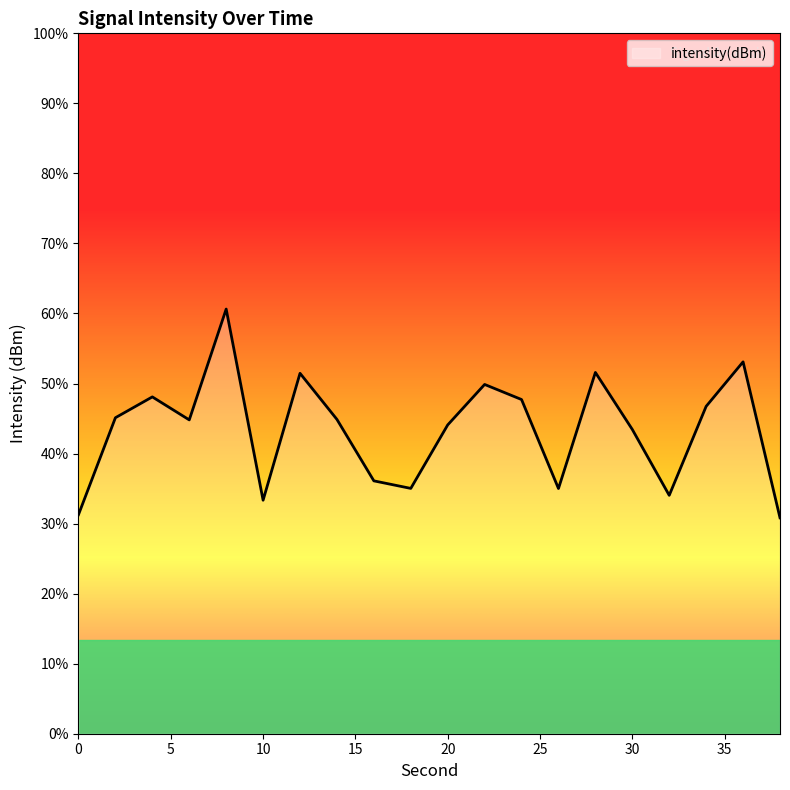

True or false: the data shows -117.8 at 24.

True